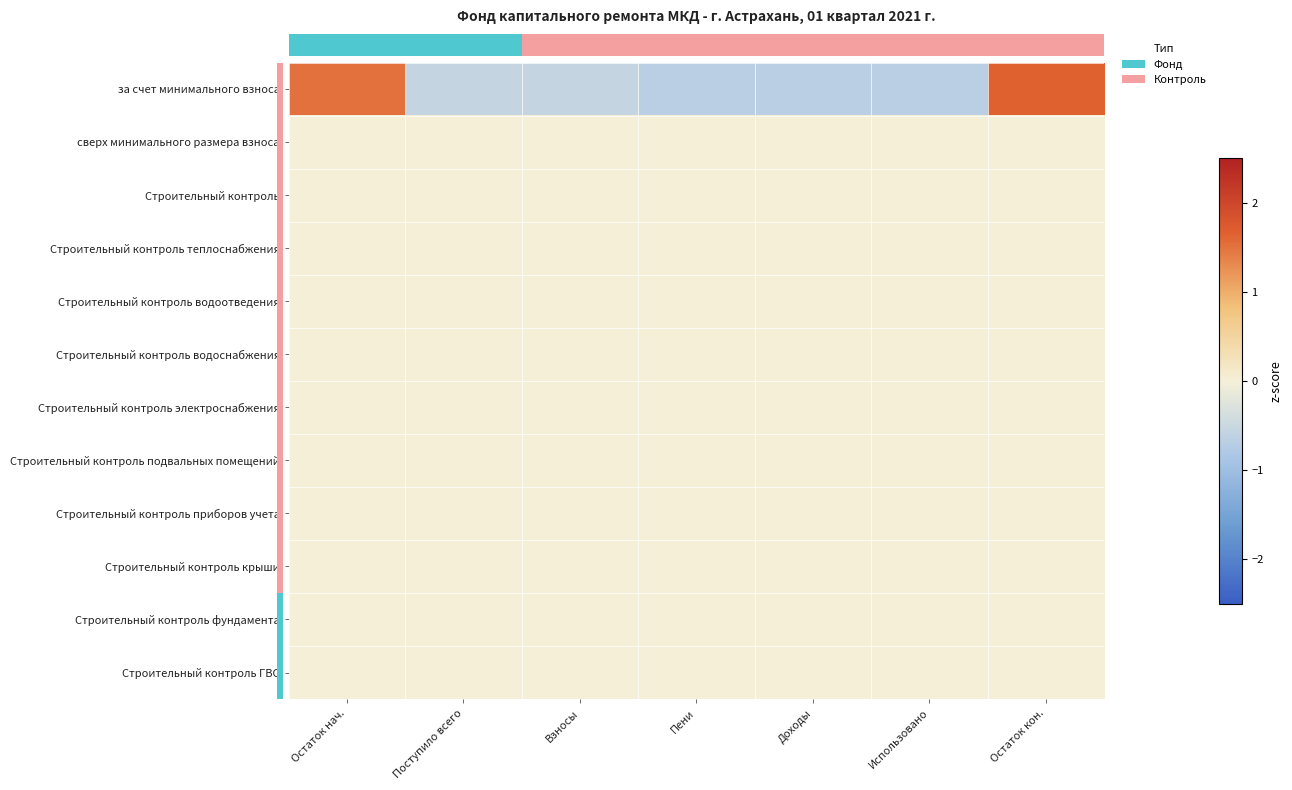

At how many categories does at least one series exceed 0?

2